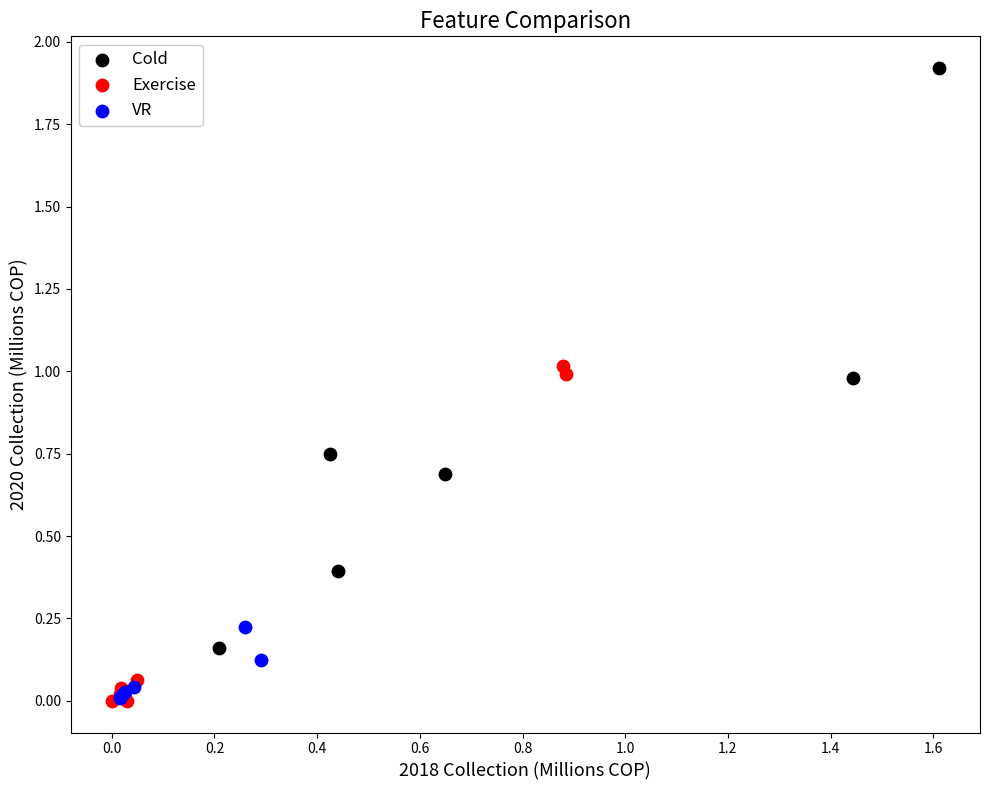

Which series reaches the maximum Y coordinate?

Cold